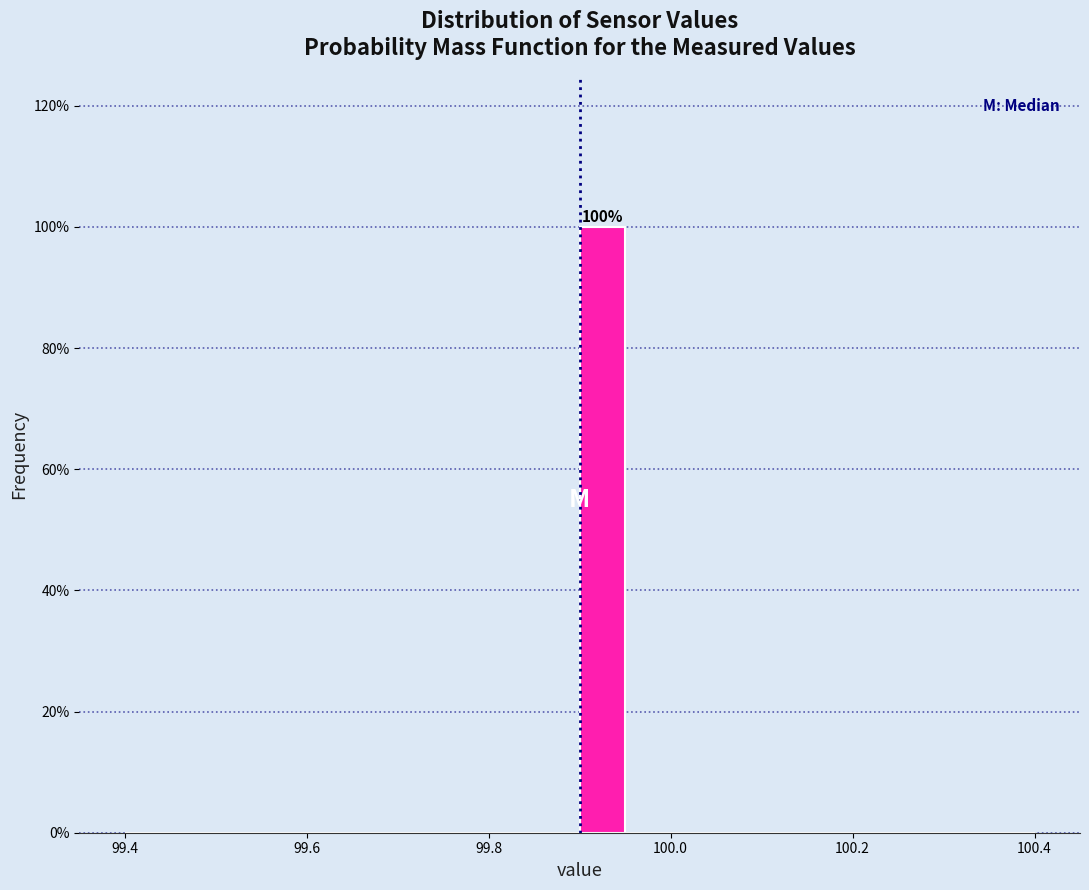

Read against the x-axis, roughly where is the centre of the tallest bar?

99.92